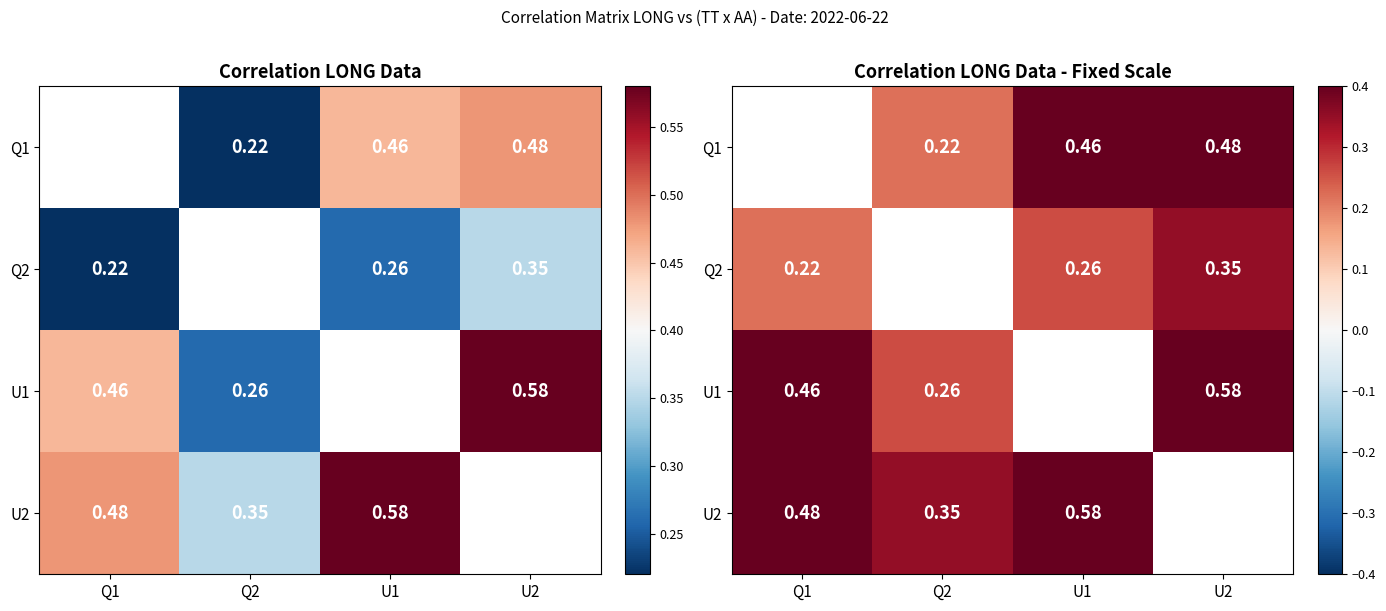

True or false: U1 has a value of 0.1 at Q1.

False